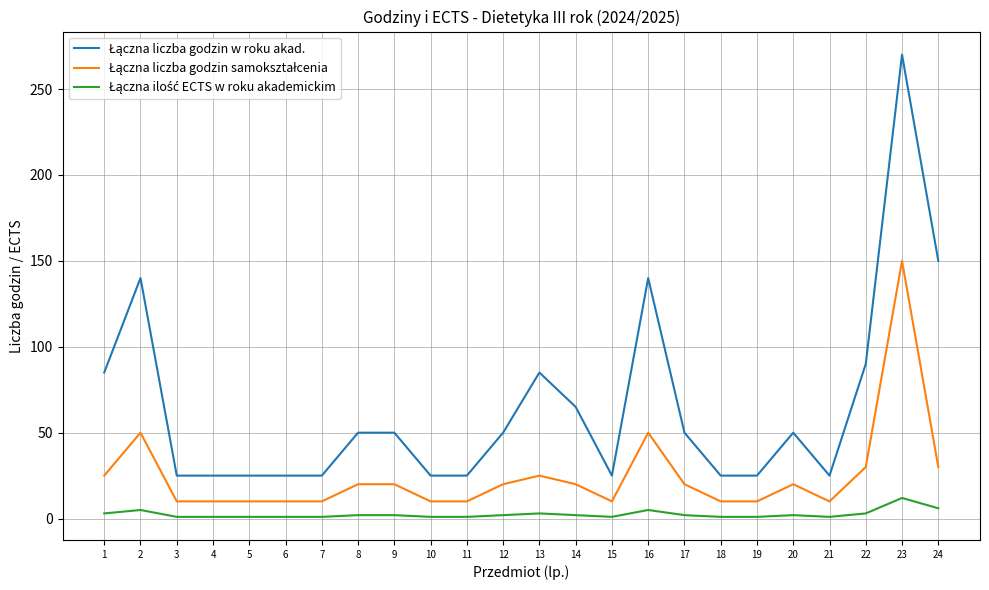

At which category is the sum across all series the highest?

23